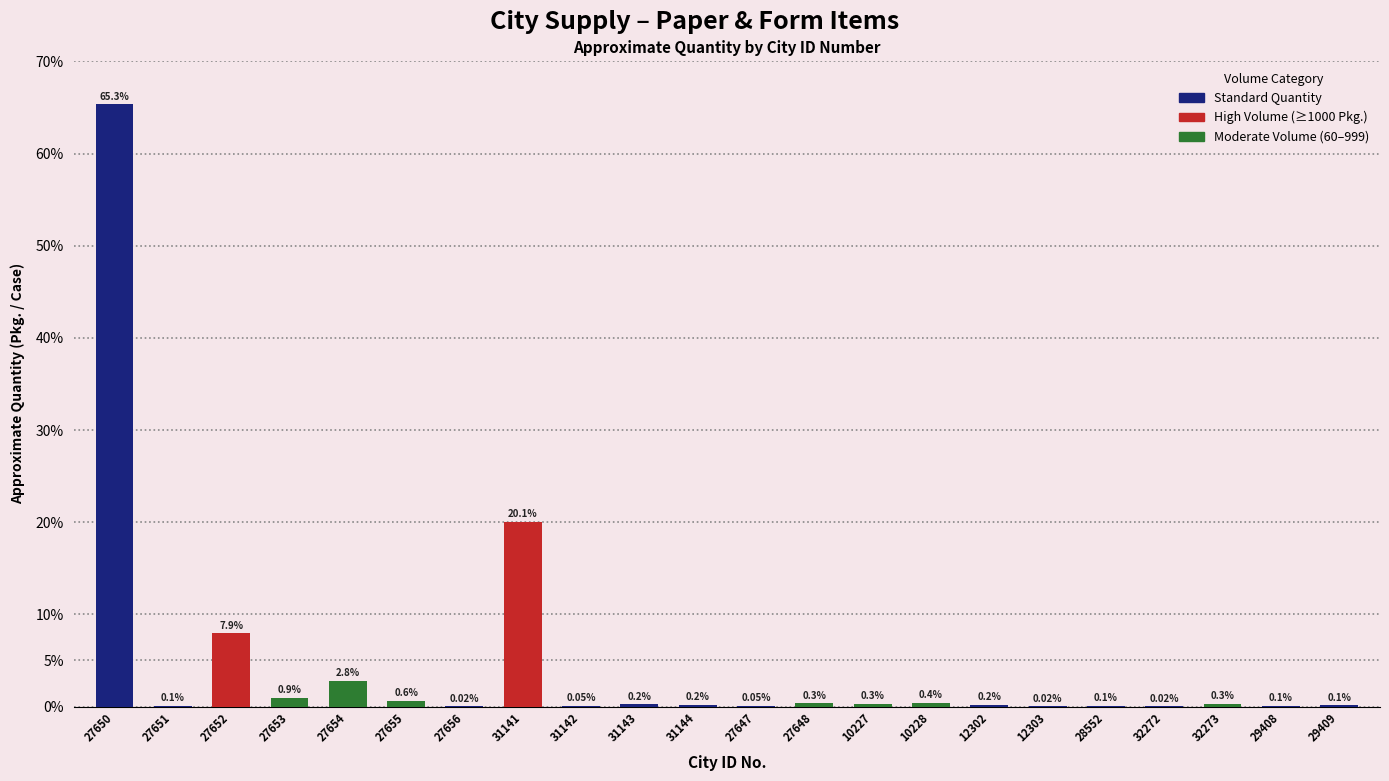

What is the sum of the values at 29409 and 27648?

0.4